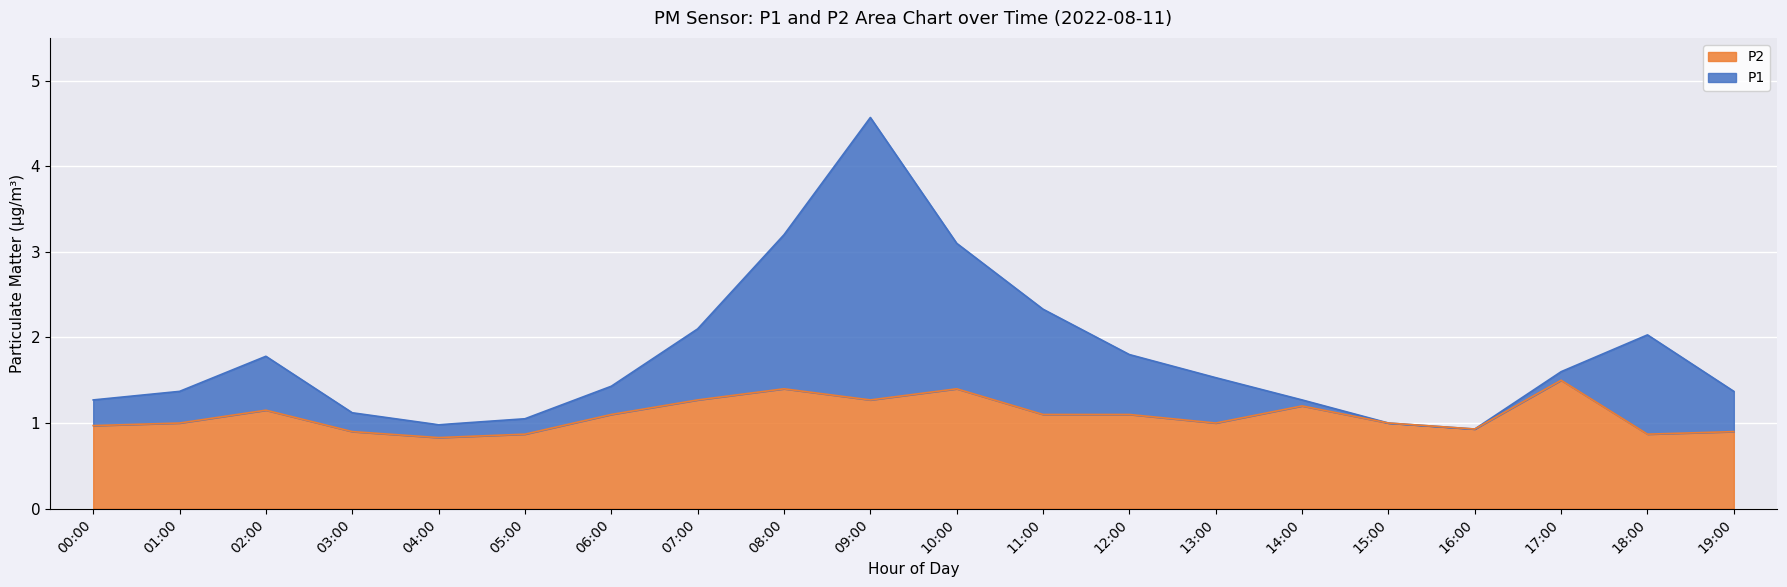

How many series are shown in this chart?

2